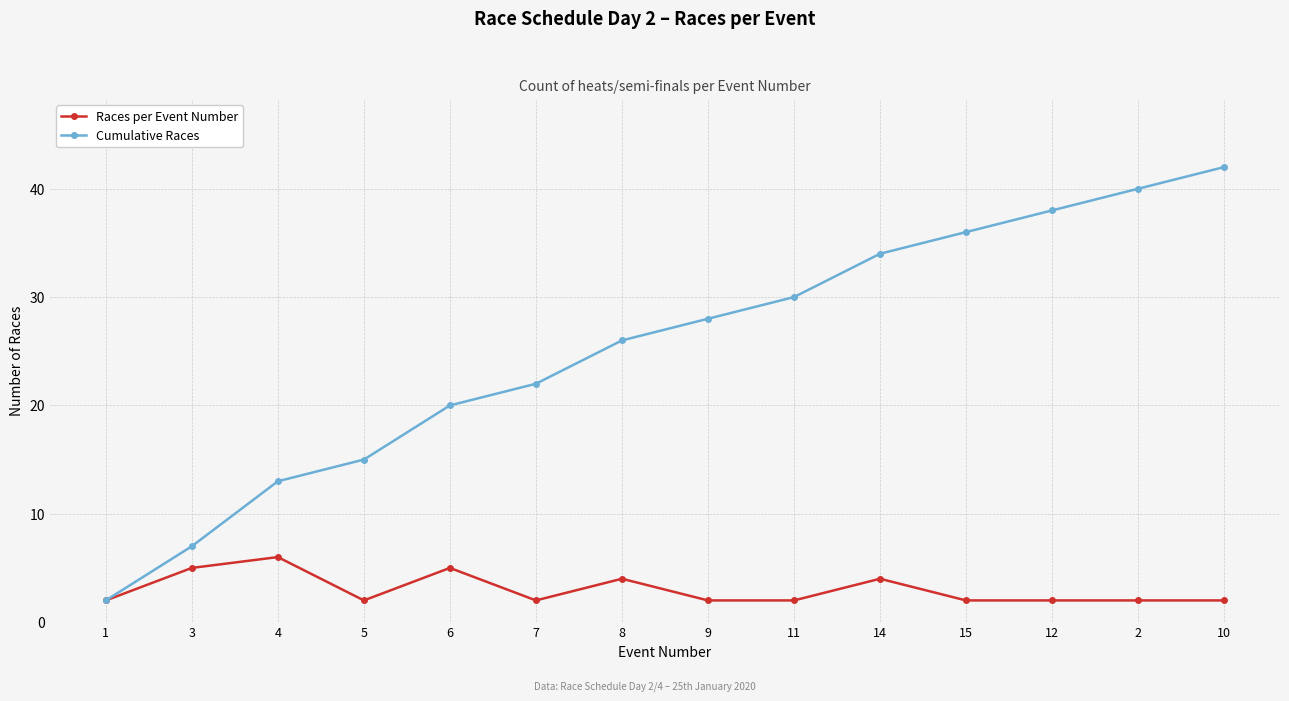

Count the number of data series in this chart.

2